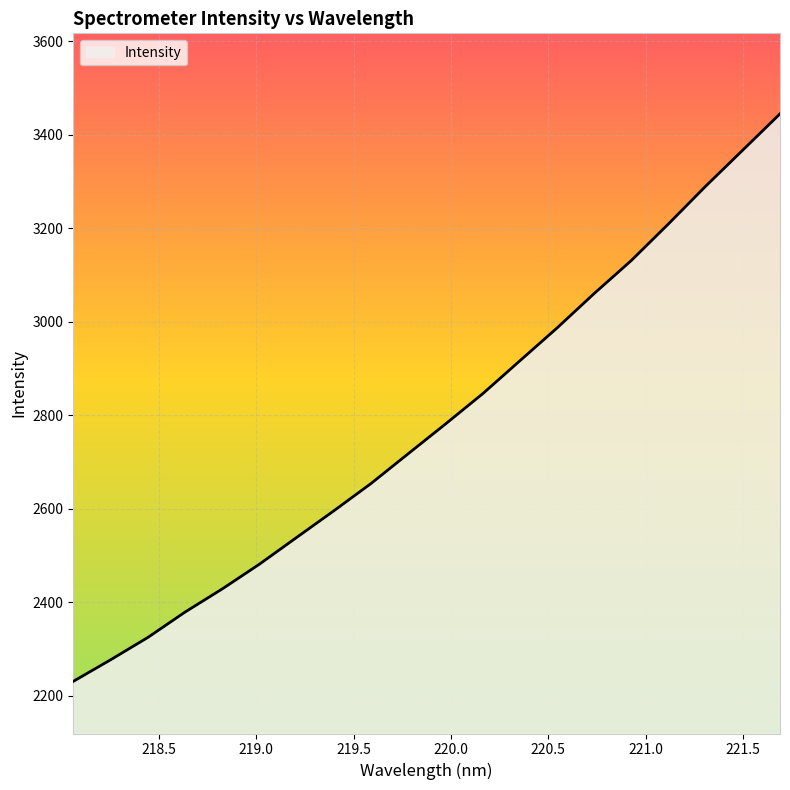

What is the smallest value displayed?

2230.6